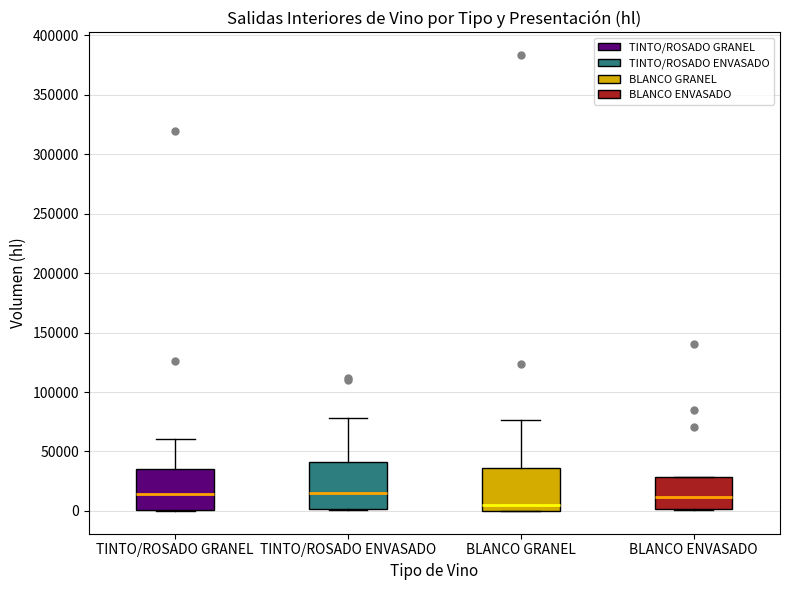

Where is the upper edge of the box for TINTO/ROSADO GRANEL on the y-axis? The values are not printed on the chart, so give them approximately, as read against the axis.

35000